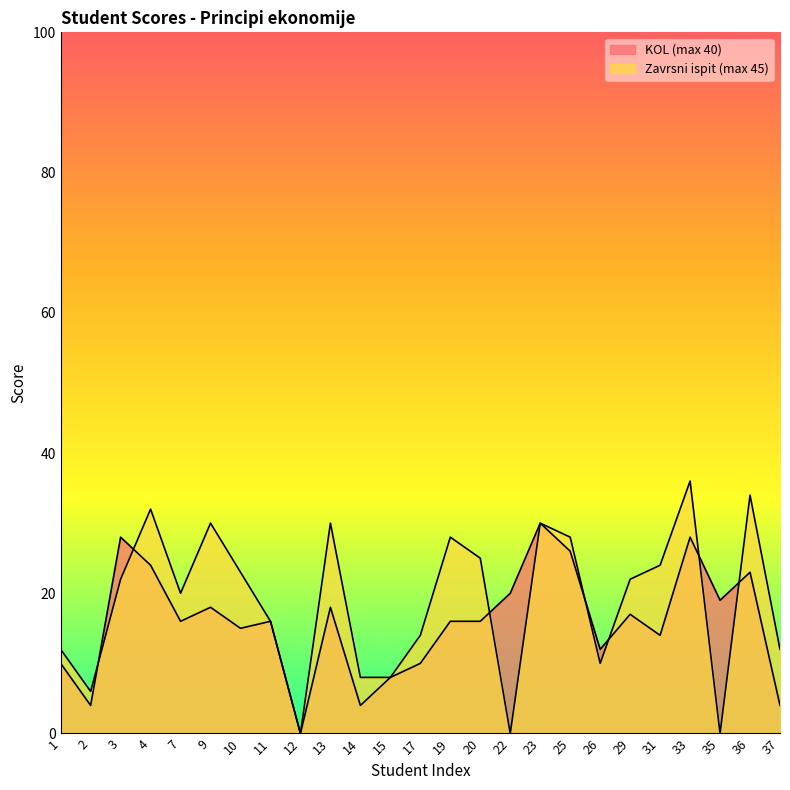

The Zavrsni ispit (max 45) series shows 11 at 15. True or false?

False